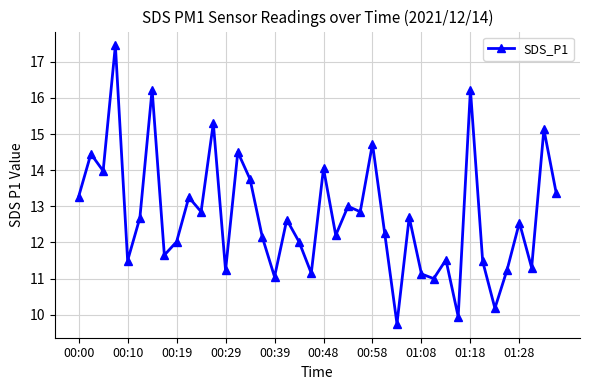

True or false: the data has more than 0 interior local peaks.

True